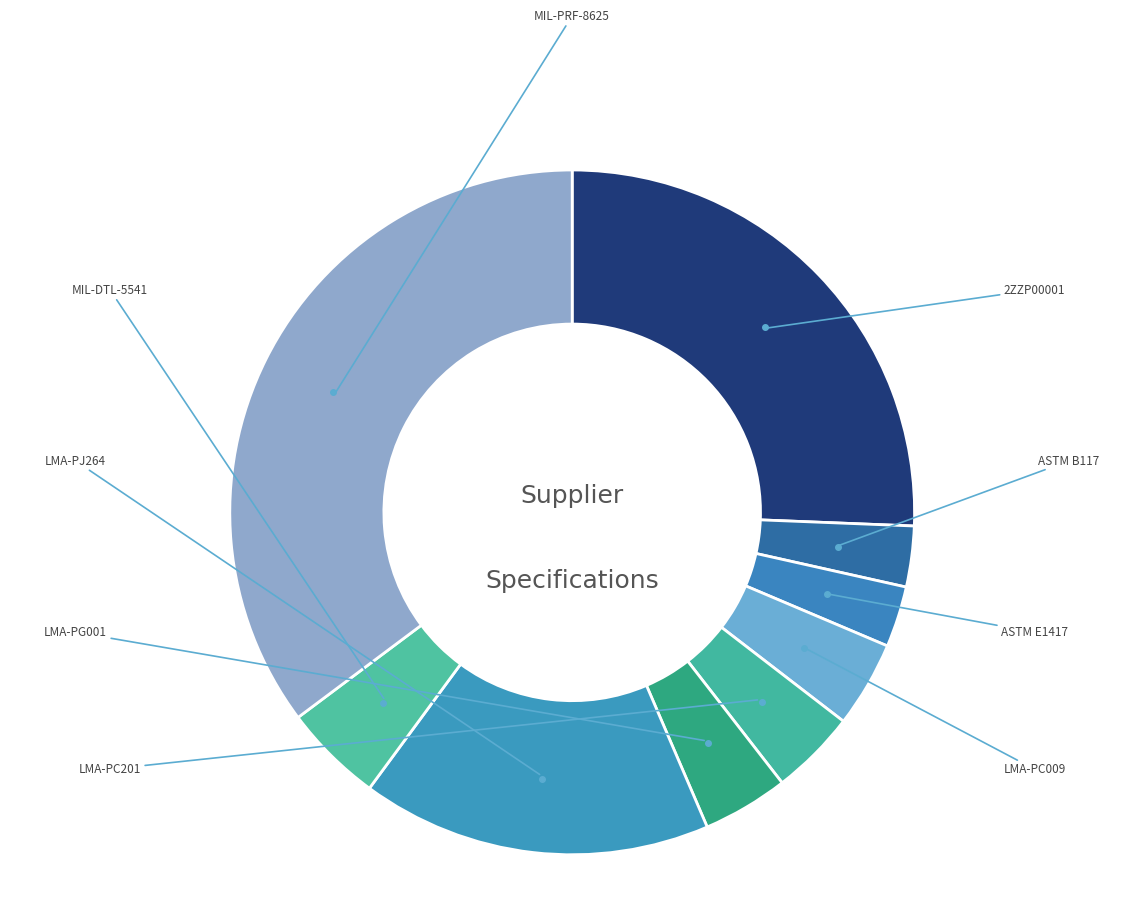

Count the number of slices in the pie.

9